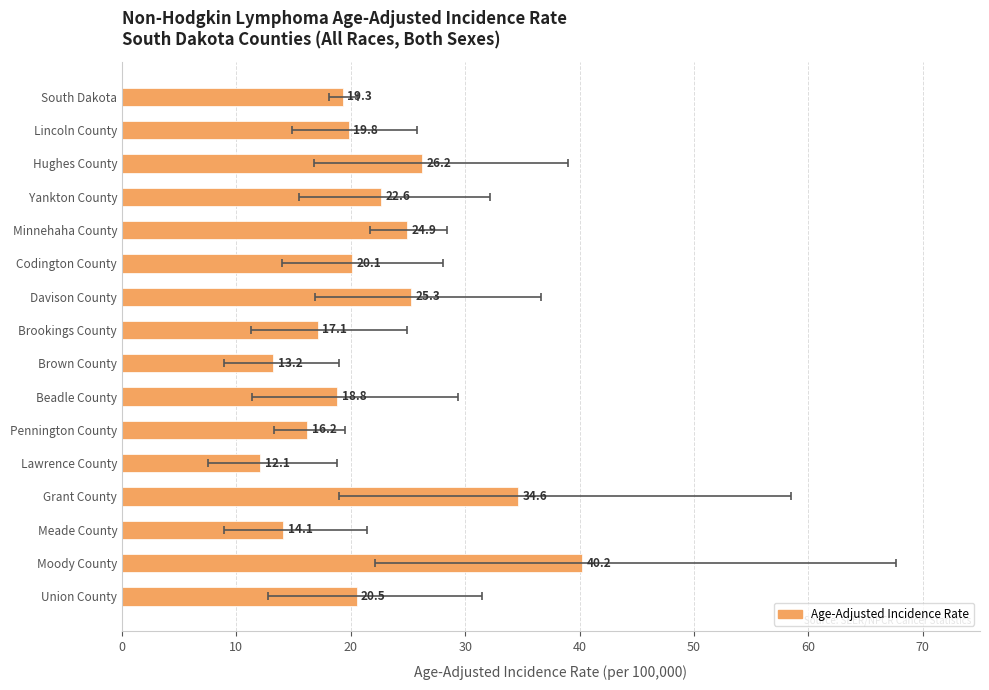

The value at Minnehaha County is 36.9. True or false?

False